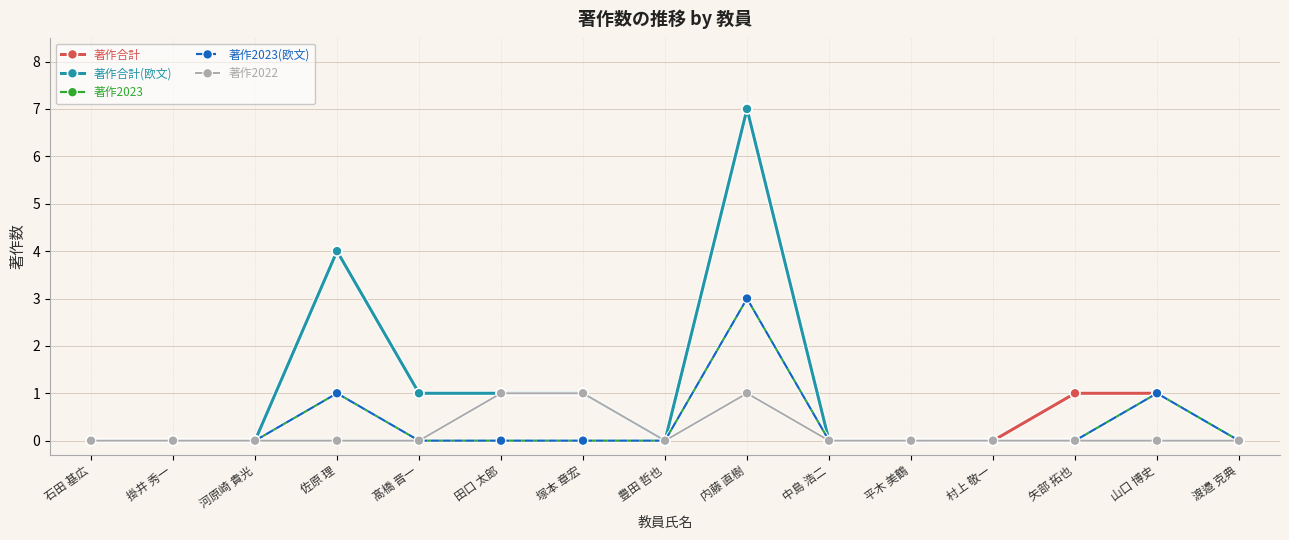

At which label is 著作合計(欧文) closest to 3?

佐原 理